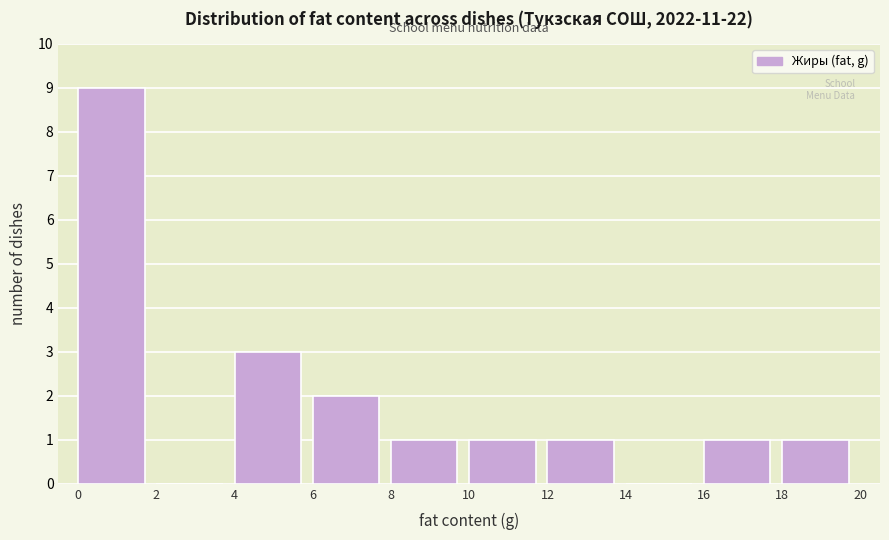

How tall is the bar that spans 10 to 12 on the x-axis? The values are not printed on the chart, so give them approximately, as read against the axis.

1